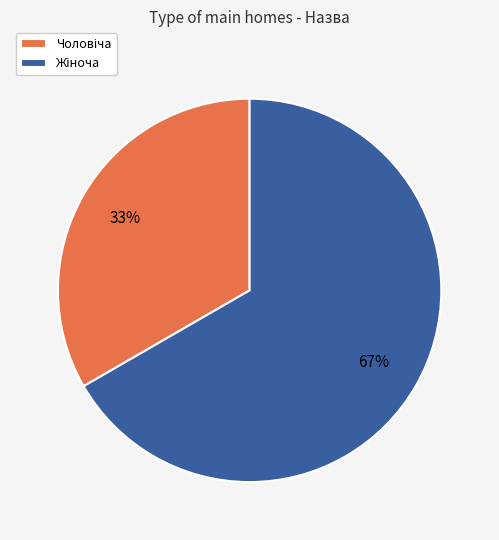

Count the number of slices in the pie.

2